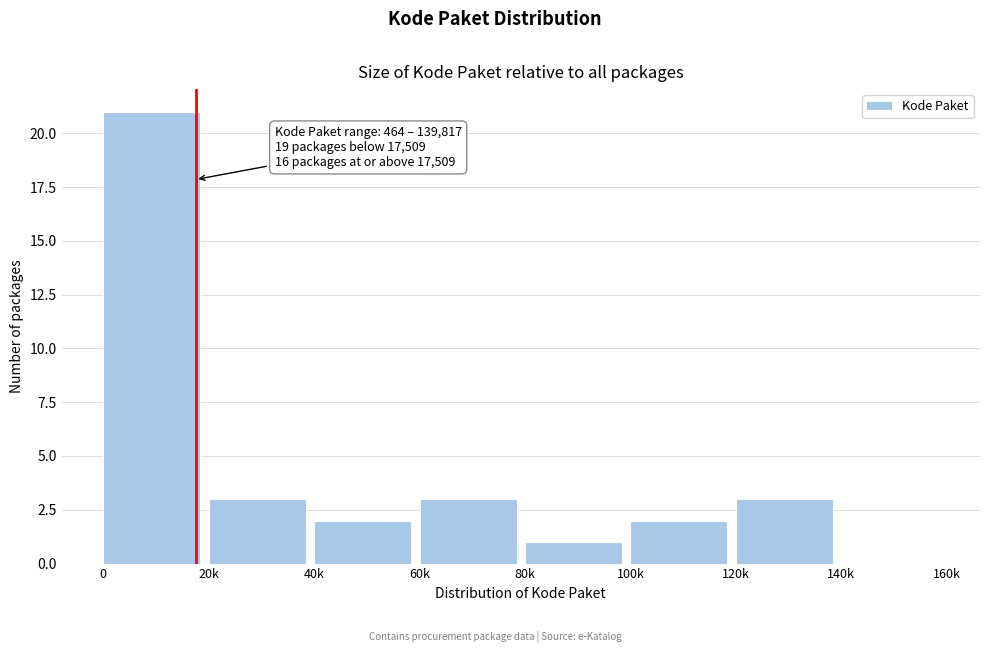

Reading right to left, transcribe all the data shown in this chart.

140k=0	120k=3	100k=2	80k=1	60k=3	40k=2	20k=3	0=21